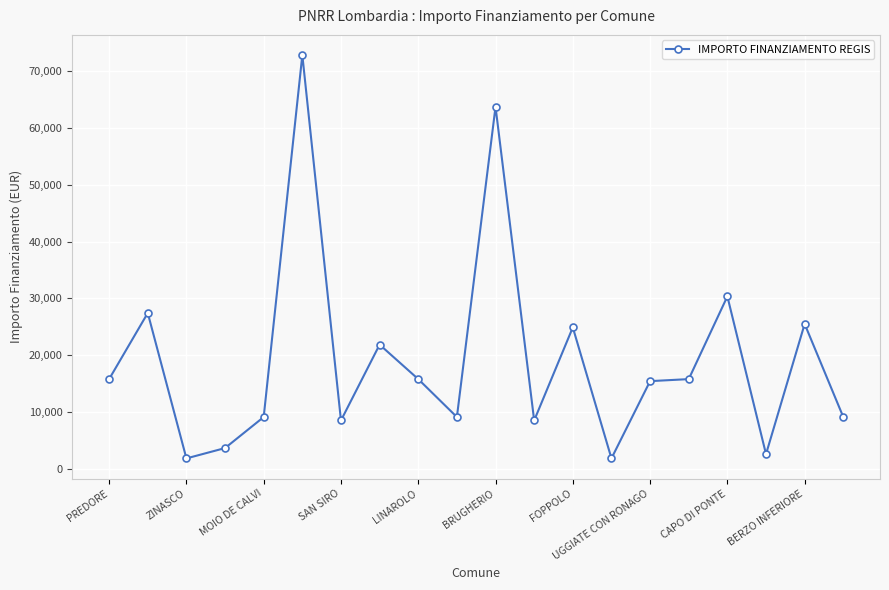

What is the value of the 6th point from the left?

72840